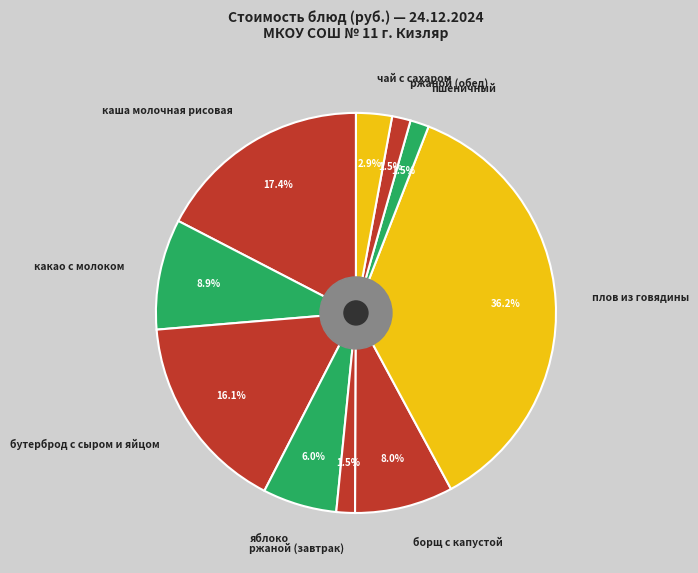

Which category has the biggest portion of the pie?

плов из говядины